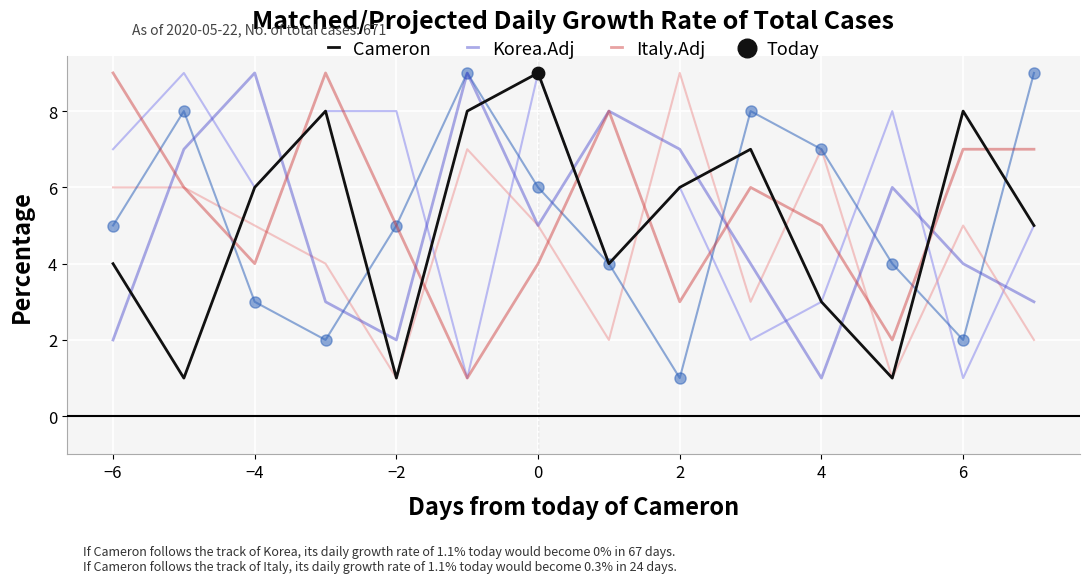

What is the maximum value shown in the chart?

9